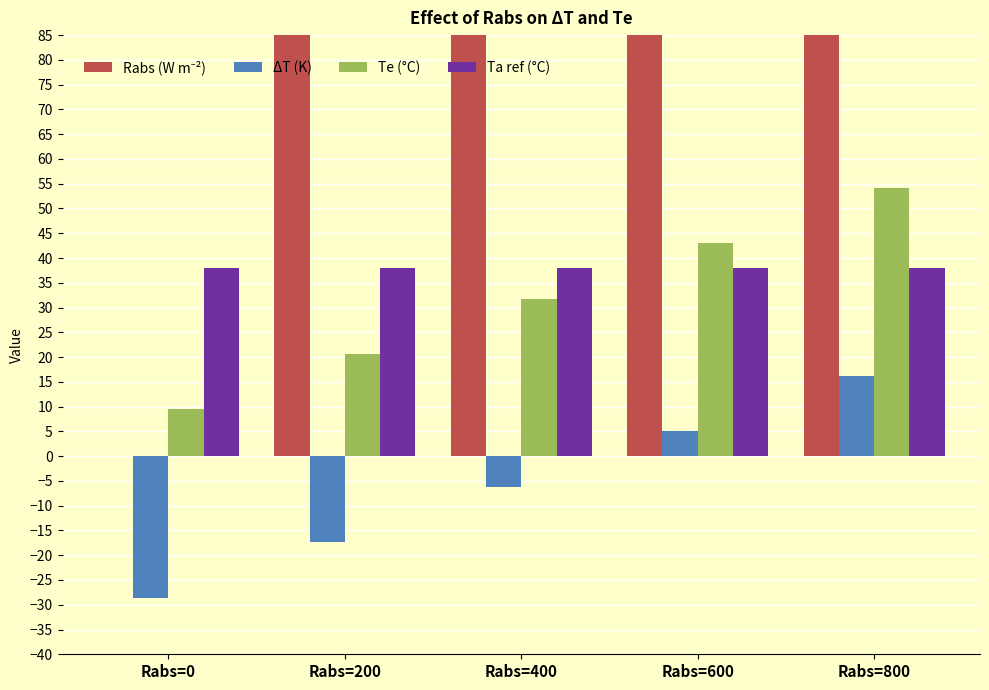

List the labels in order of Rabs (W m⁻²) value, smallest first.

Rabs=0, Rabs=200, Rabs=400, Rabs=600, Rabs=800